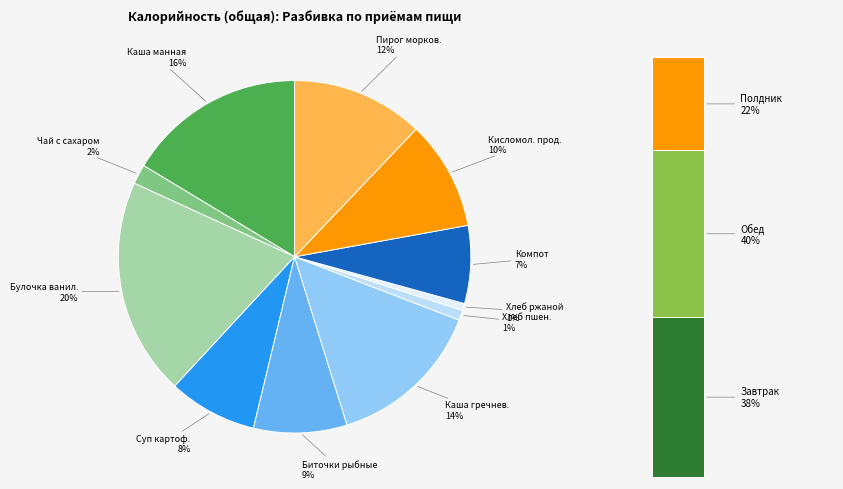

Which slice is the largest?

Булочка ванильная